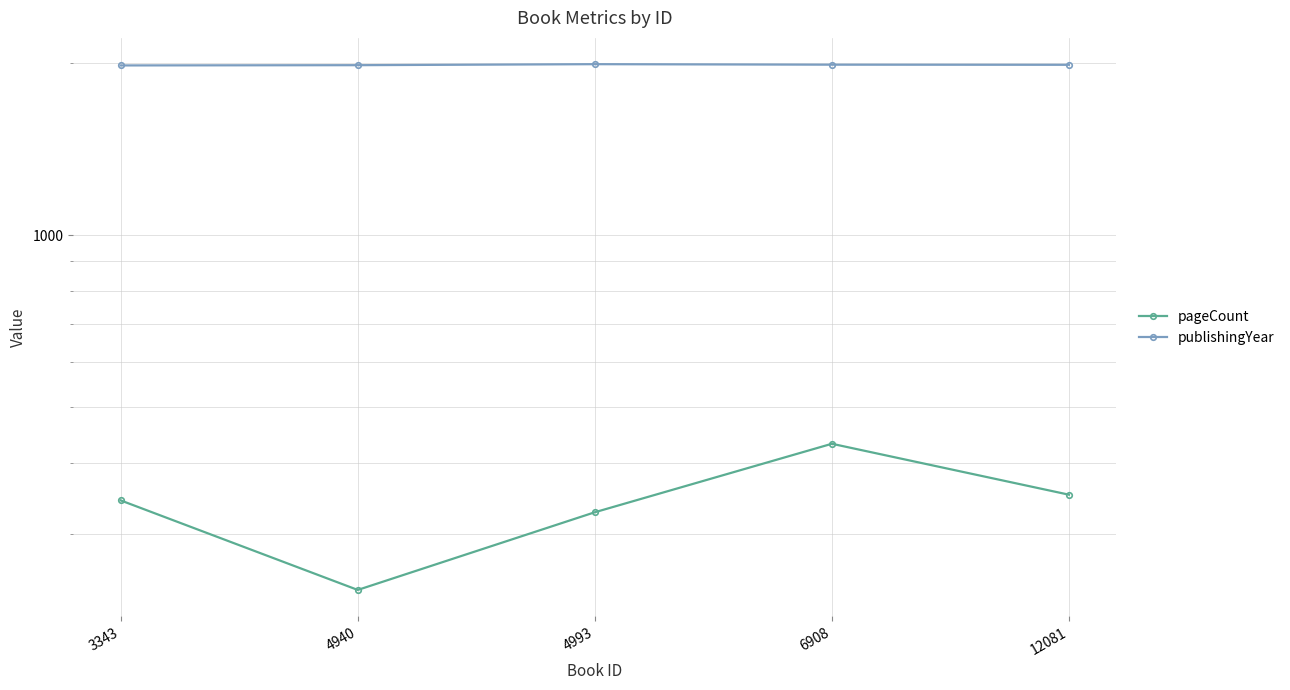

What is the difference between the maximum and second lowest values in the publishingYear series?

8